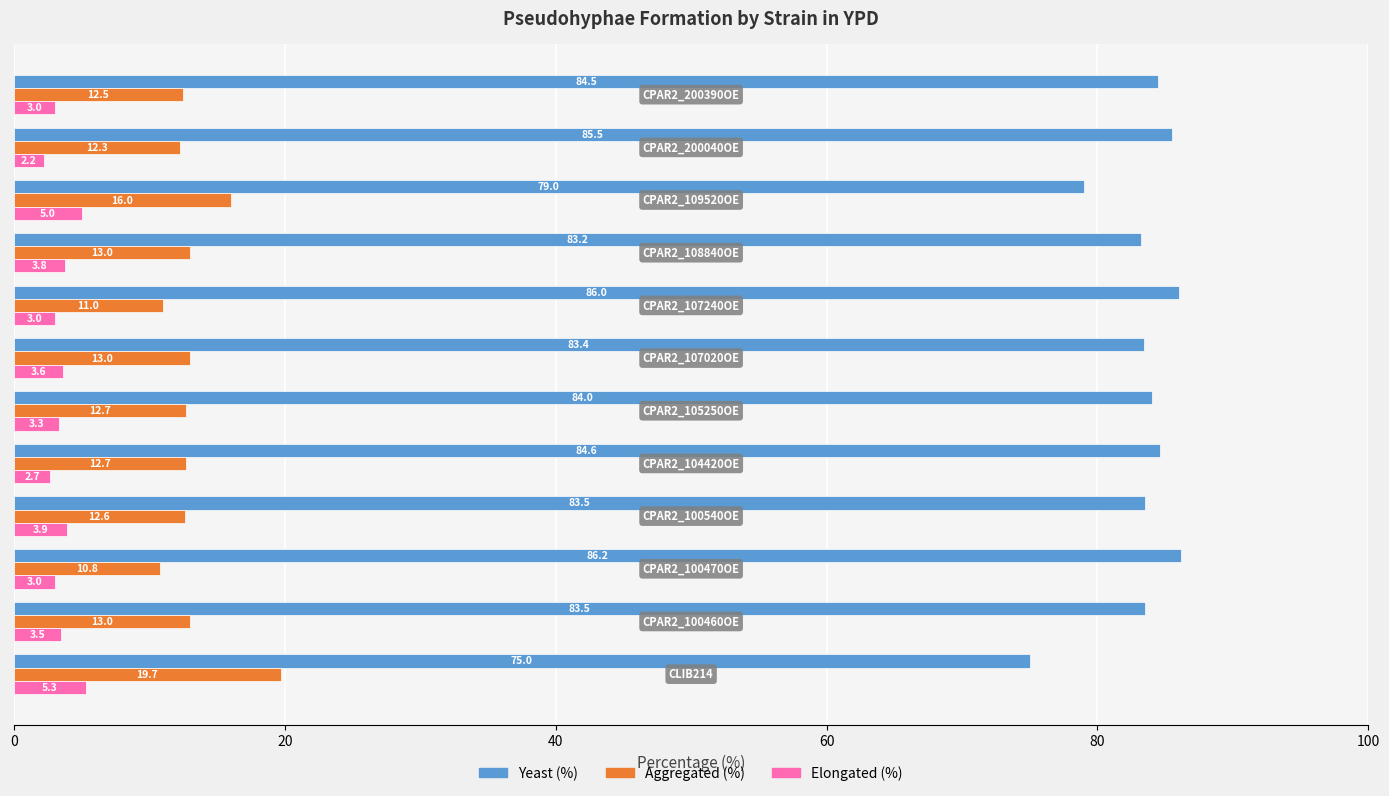

What is the minimum value shown in the chart?

2.2